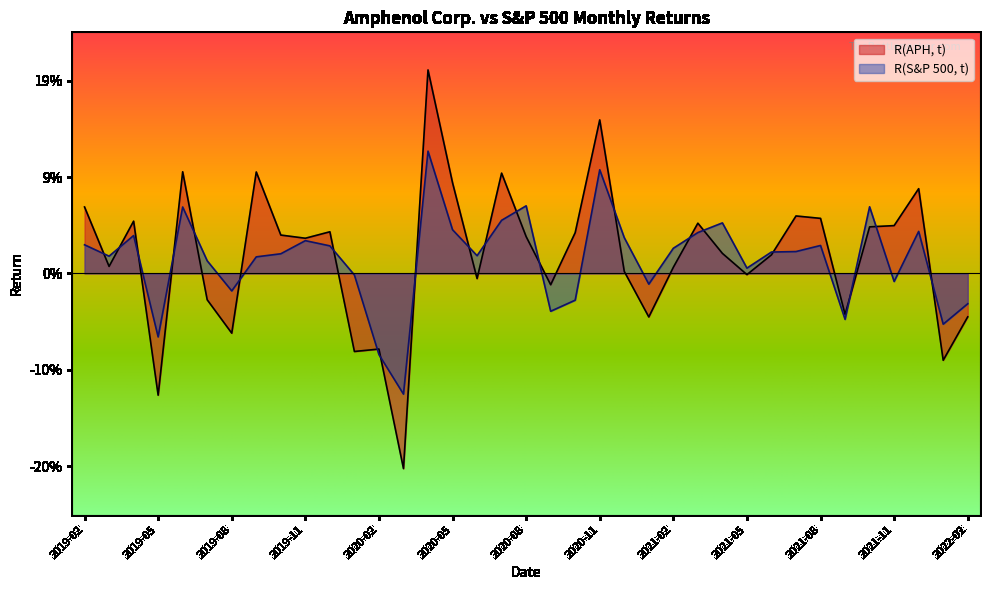

What is the sum of all R(S&P 500, t) values?

0.5